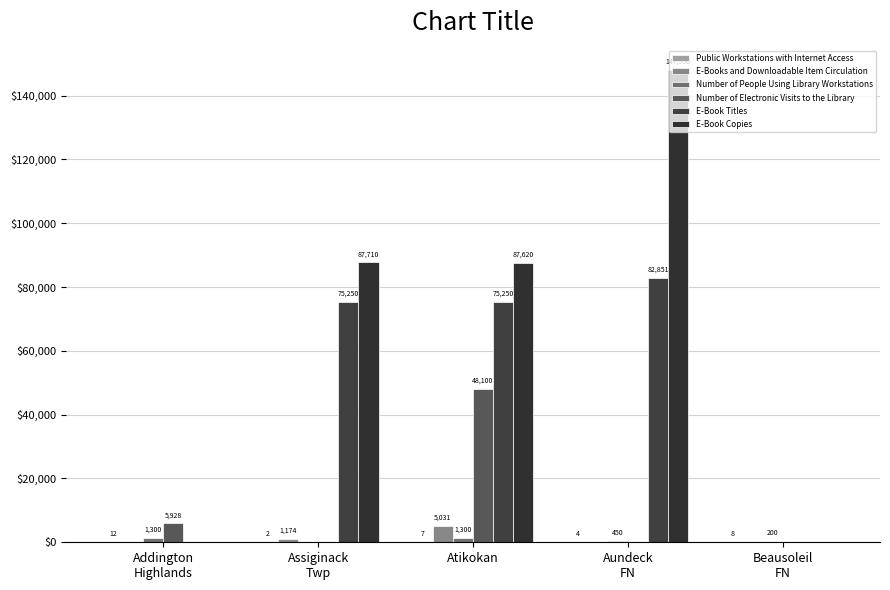

The Number of Electronic Visits to the Library series shows 5928 at Addington
Highlands. True or false?

True